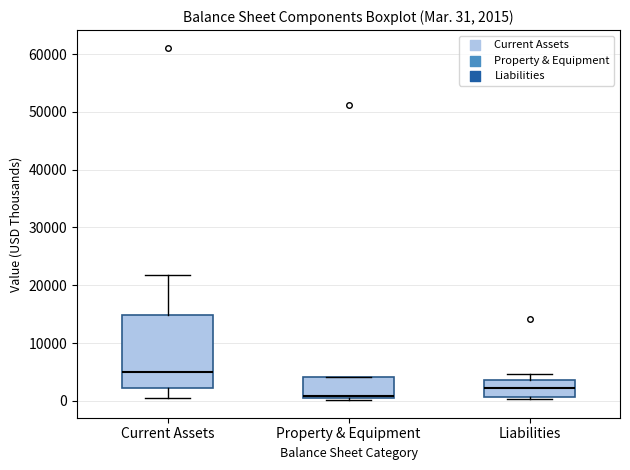

Which box has the lowest median line?

Property & Equipment